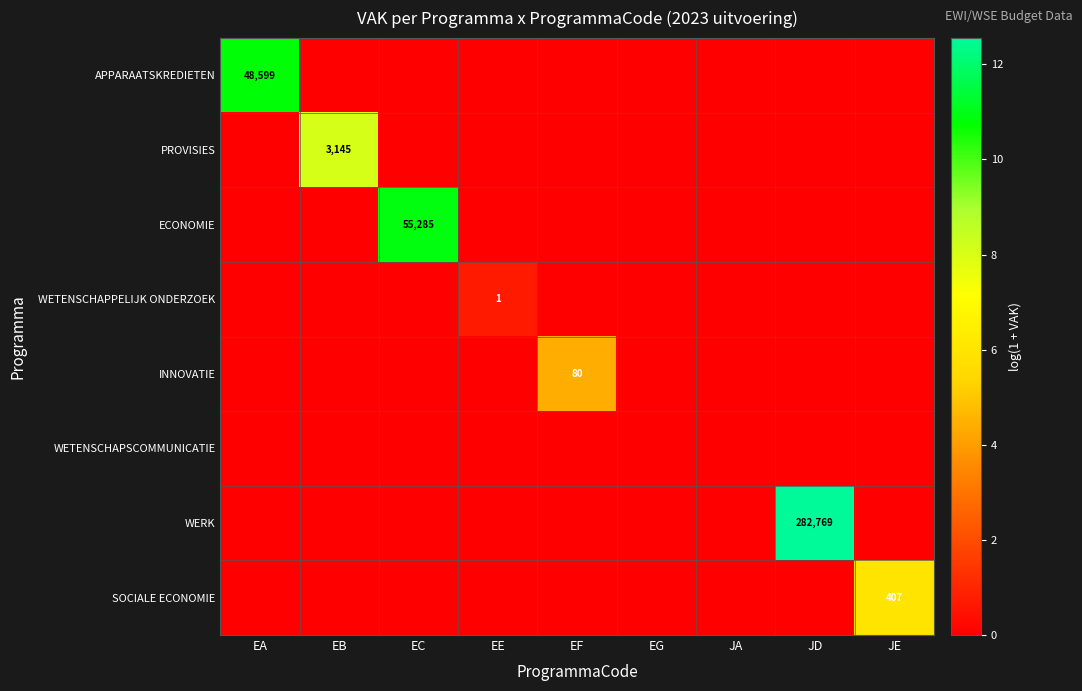

Is it true that APPARAATSKREDIETEN equals 48599 at EA?

True